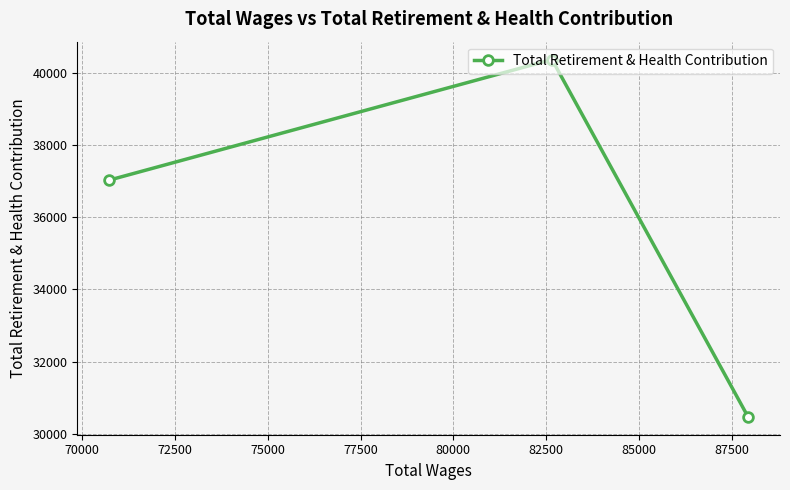

Does the chart display data point markers on the line(s)?

Yes